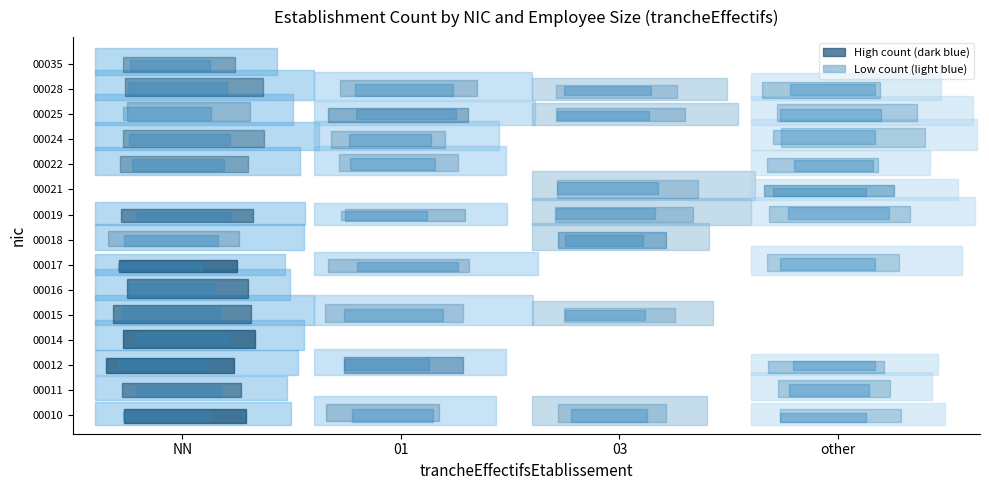

Reading left to right, what are all the values shown in this chart?

00010: 4	0	0	0
00011: 2	0	0	0
00012: 3	1	0	0
00014: 4	0	0	0
00015: 2	0	0	0
00016: 2	0	0	0
00017: 5	0	0	0
00018: 0	0	1	0
00019: 2	0	0	0
00021: 0	0	0	1
00022: 1	0	0	0
00024: 1	0	0	0
00025: 0	1	0	0
00028: 1	0	0	0
00035: 1	0	0	0